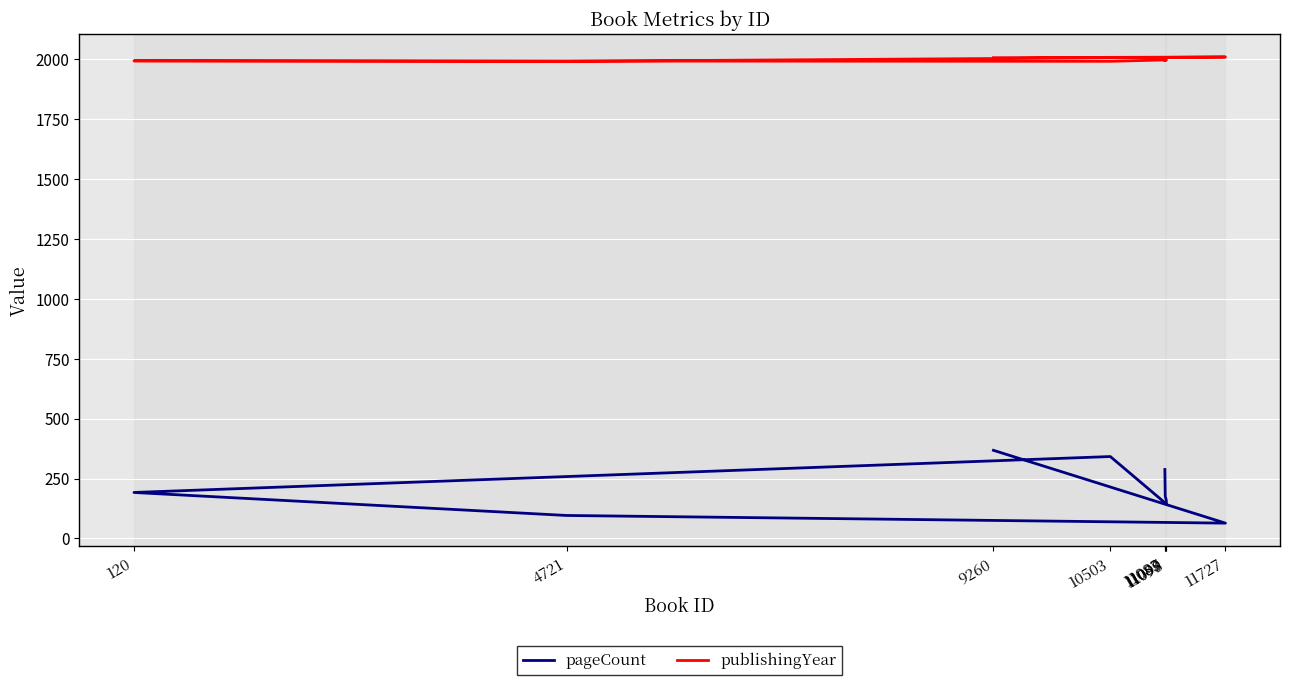

Reading right to left, what are all the values shown in this chart?

pageCount: 368	64	96	192	342	144	160	176	288
publishingYear: 2007	2010	1992	1994	1992	1998	1997	1996	1996